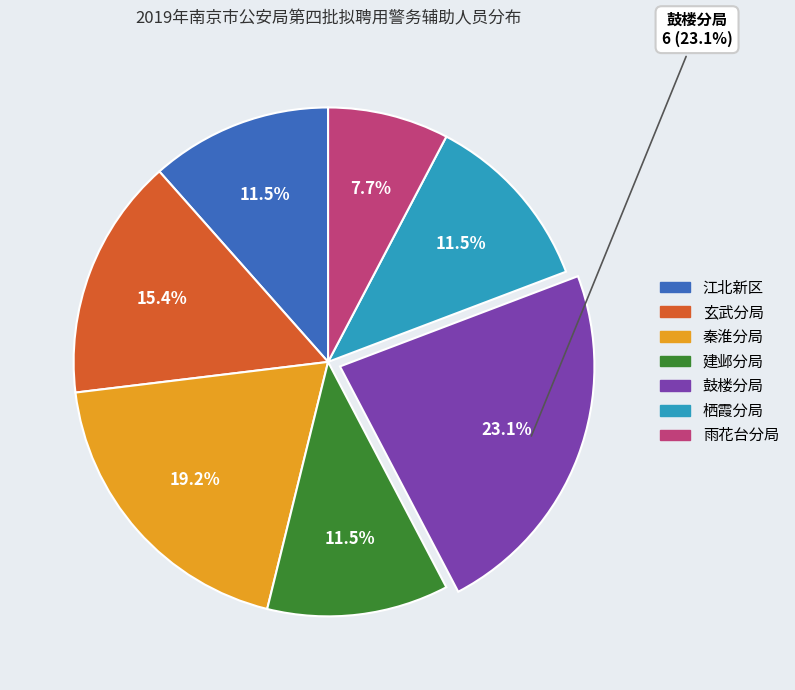

What is the smallest slice in the pie chart?

雨花台分局